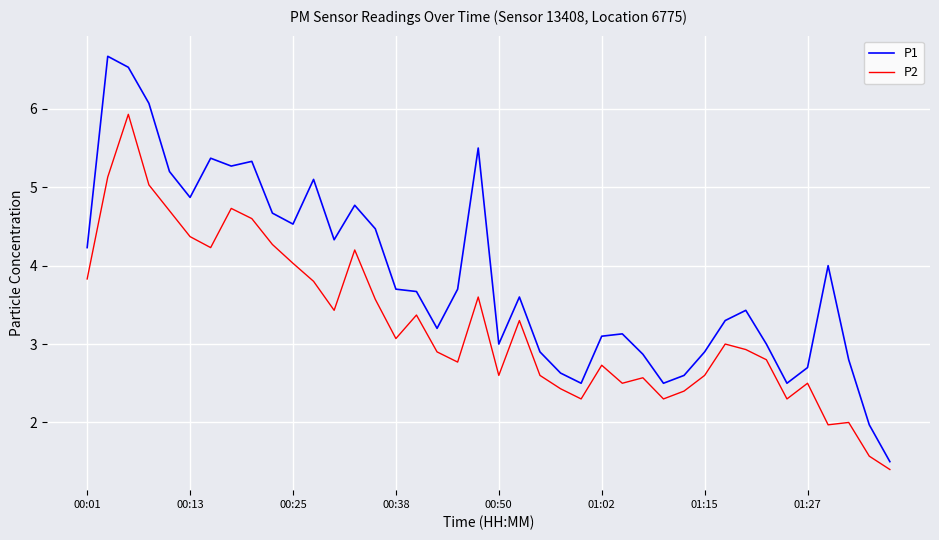

What is the minimum value for P1?

1.5